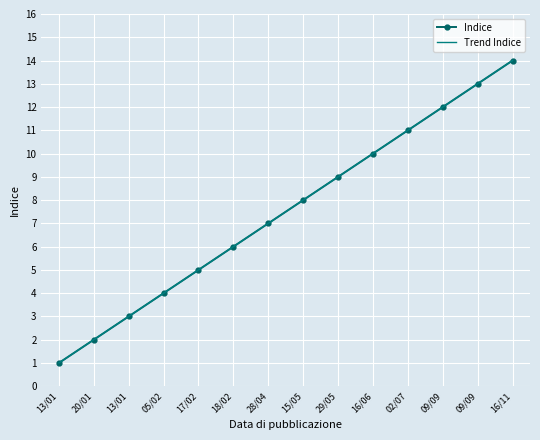

At 09/09, list the series in order from largest to smallest.

Trend Indice, Indice